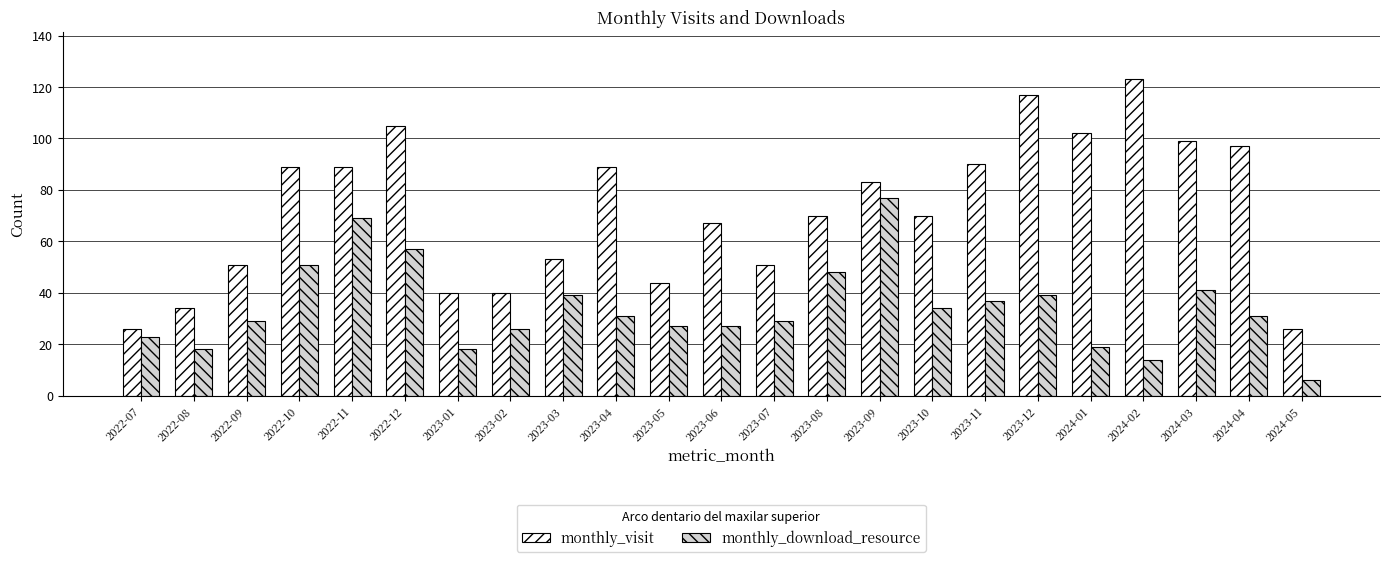

What is the sum of all monthly_visit values?

1655